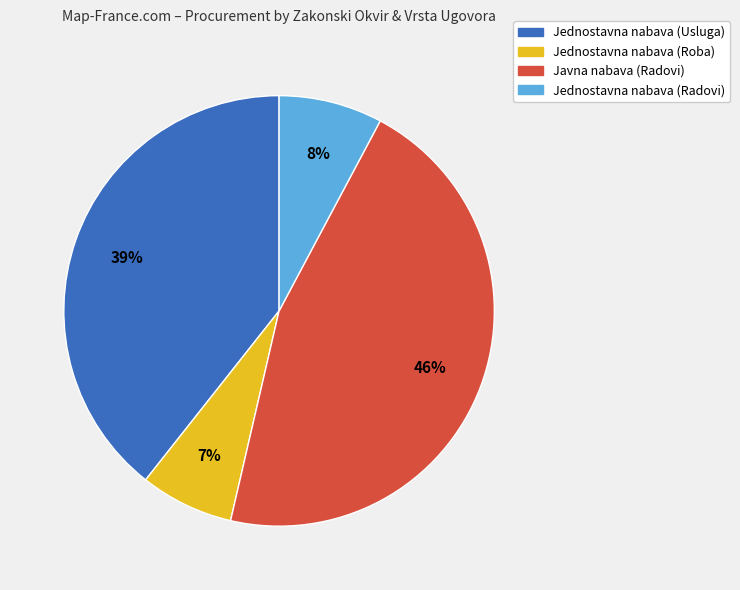

Is the sum of Jednostavna nabava (Radovi) and Jednostavna nabava (Roba) greater than half?

No